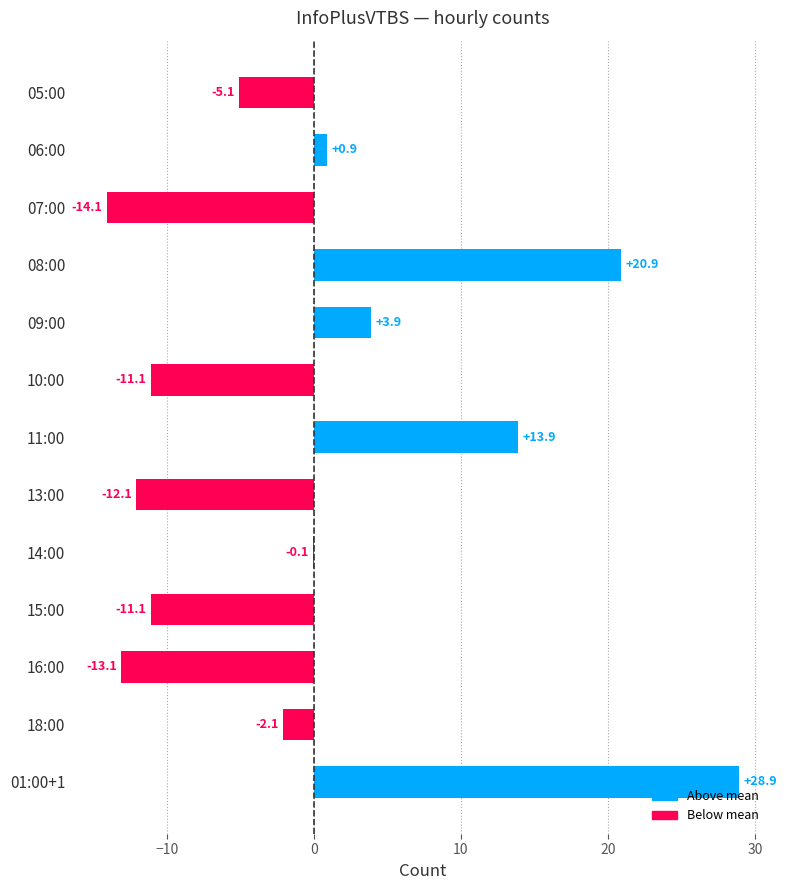

How many positive values are there?

5